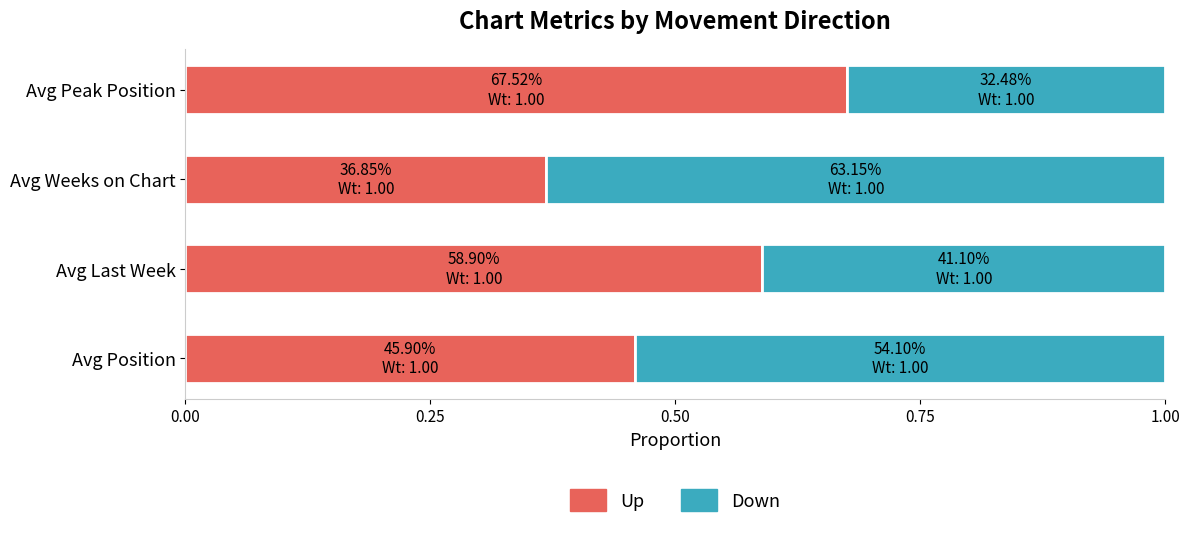

Which category has the highest value in the Up series?

Avg Peak Position